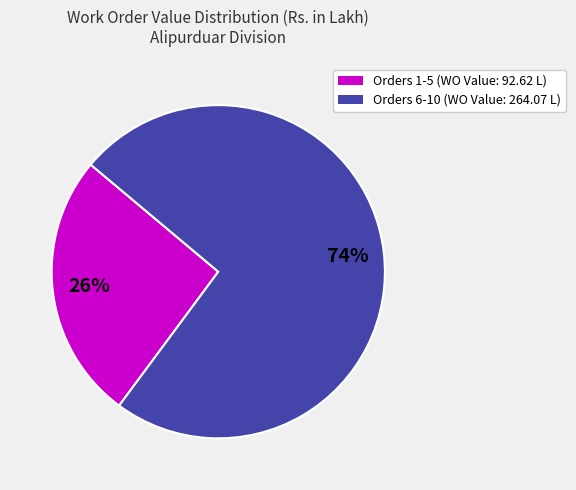

To the nearest percent, what percentage of the pie is Orders 6-10 (WO Value: 264.07 L)?

74%